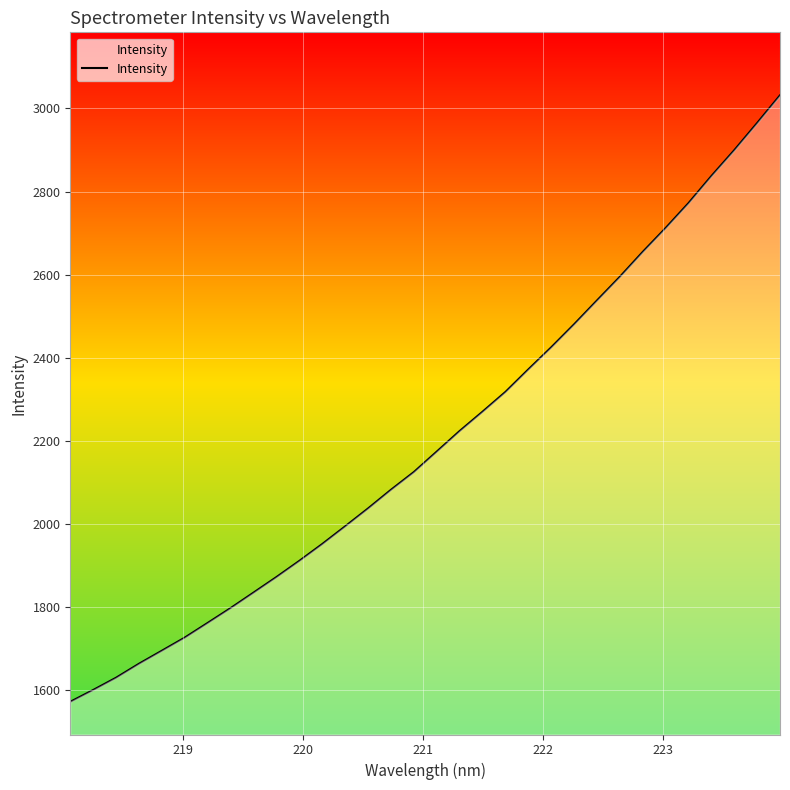

What is the minimum value shown in the chart?

1572.5